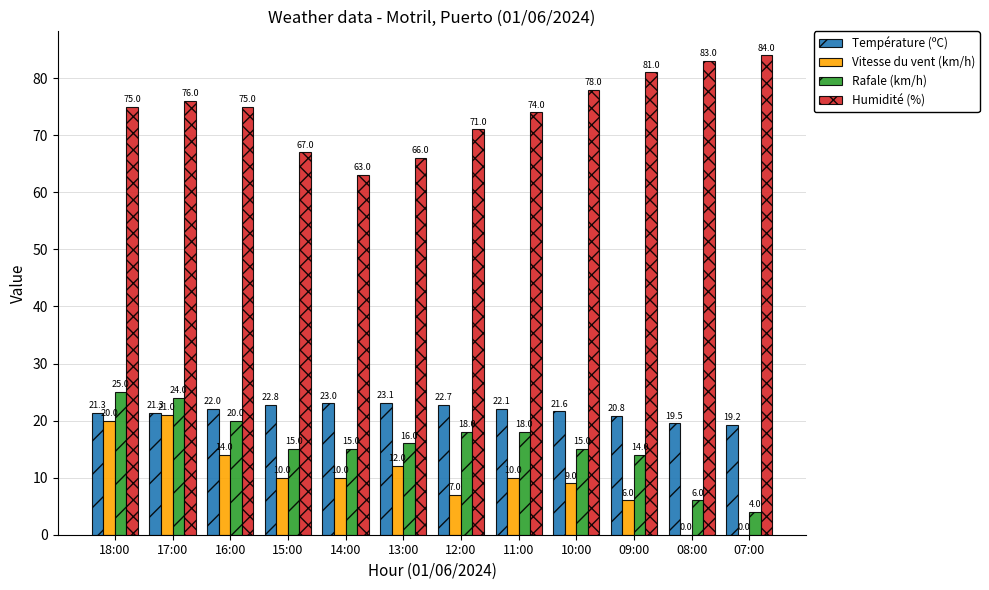

What is the spread (max minus min) of values at 10:00?

69.0